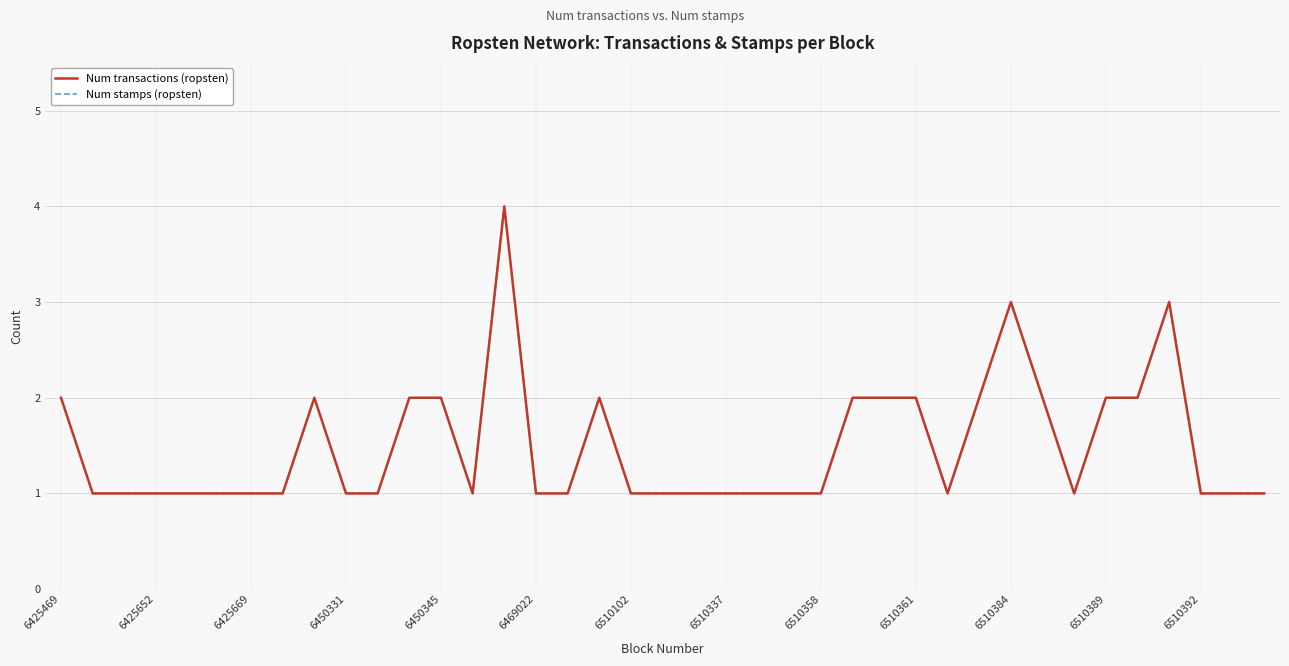

Does the chart have visible grid lines?

Yes